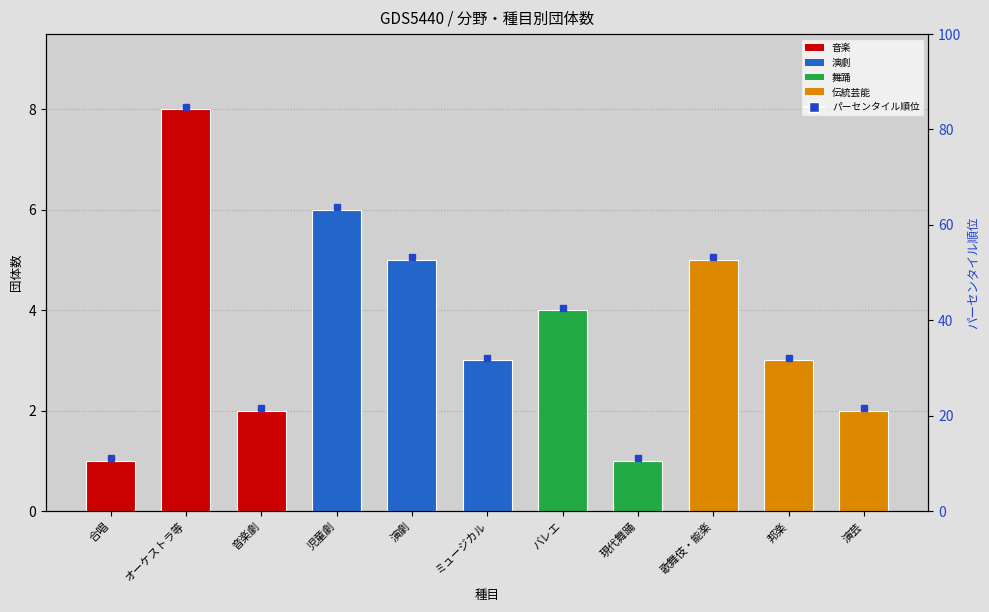

Is it true that the value at バレエ is 2?

False